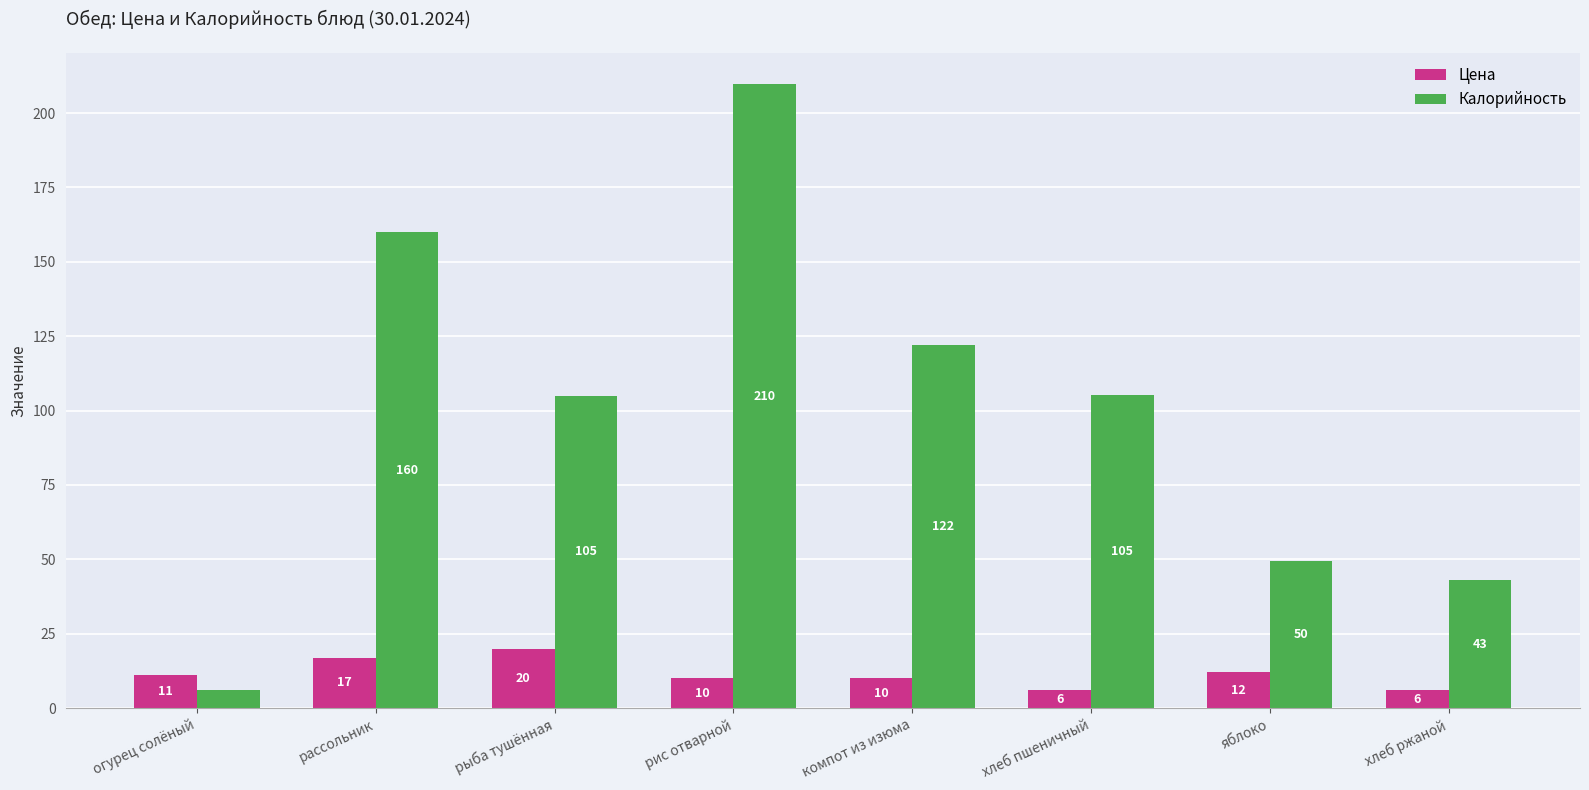

Between рыба тушённая and яблоко, which series saw the biggest shift?

Калорийность